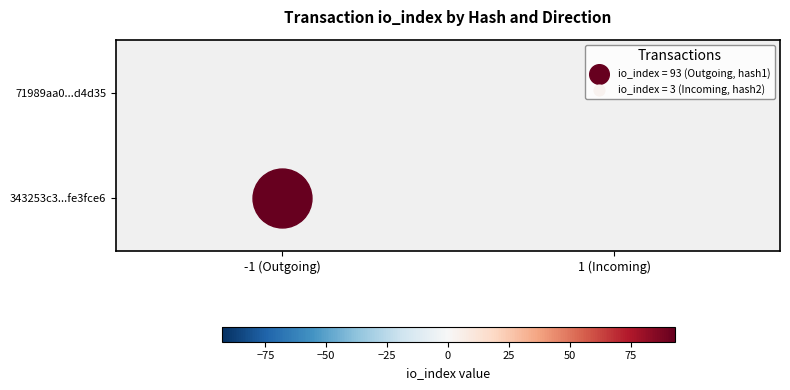

What is the minimum value for 71989aa053e9c5a6d31f890d4611d4572dd4d35?

1